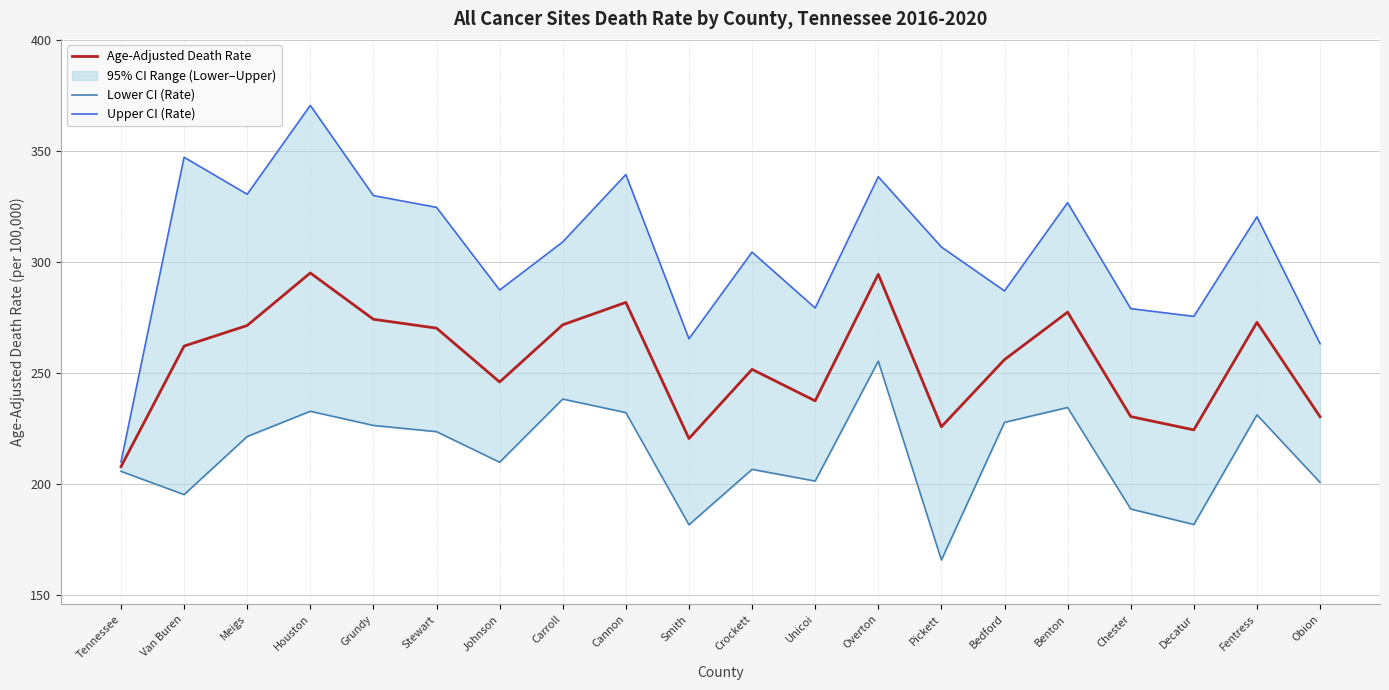

What is the minimum value shown in the chart?

165.6